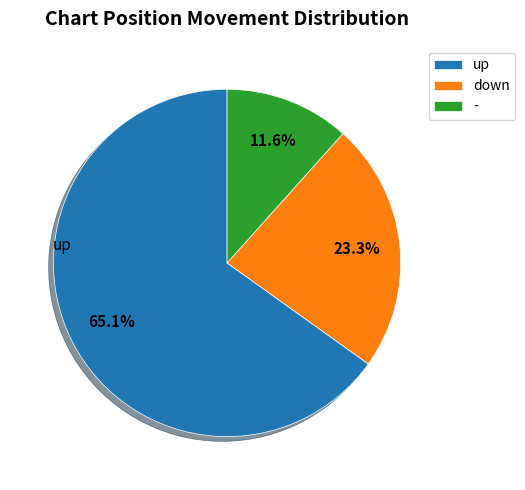

Rank the categories by value from lowest to highest.

-, down, up